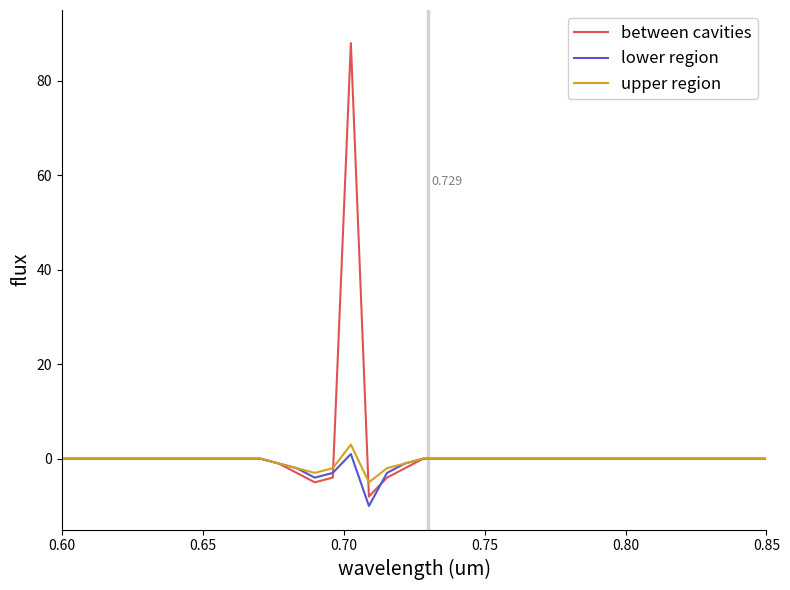

What is the average value of the lower region series?

-1